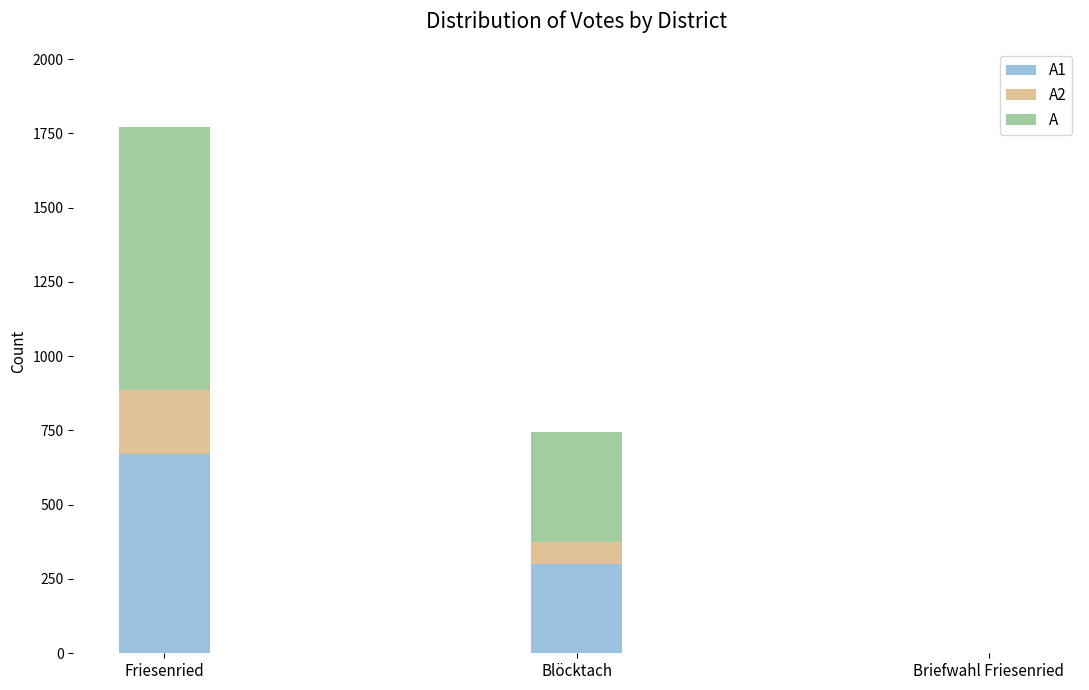

What is the total value across all series at Friesenried?

1770